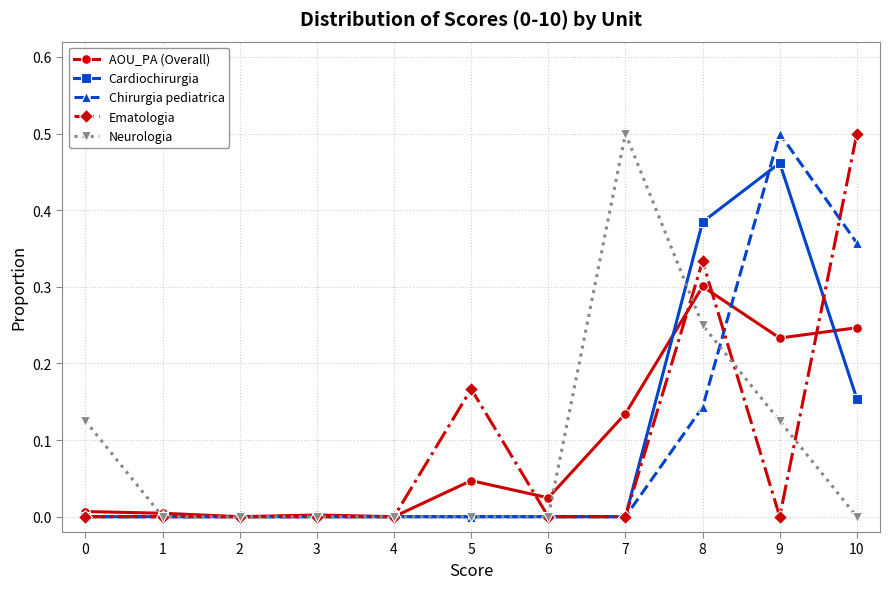

True or false: AOU_PA (Overall) has more than 1 interior local peaks.

True